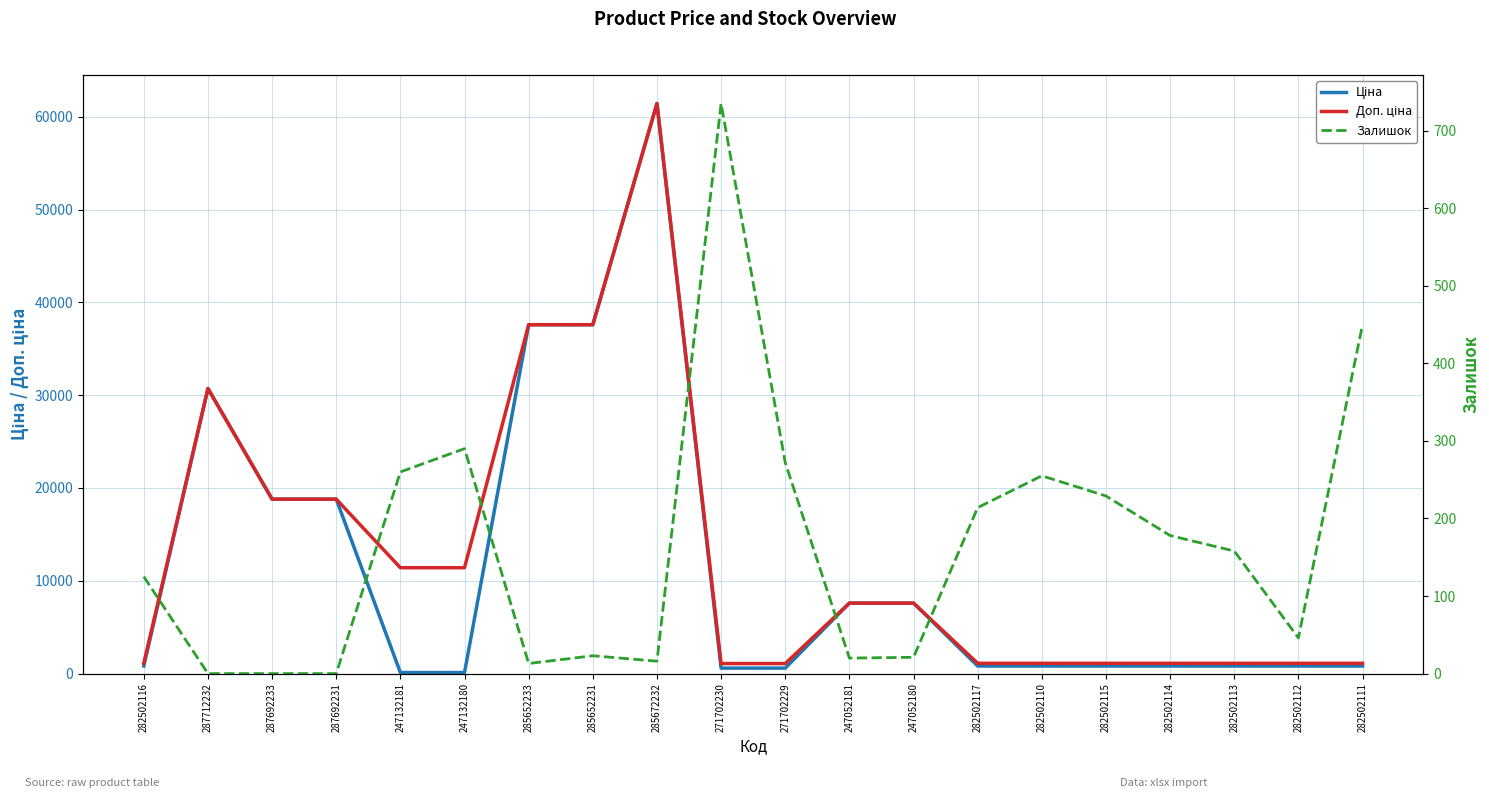

What is the difference between the Доп. ціна values at 282502116 and 287692233?

17687.6